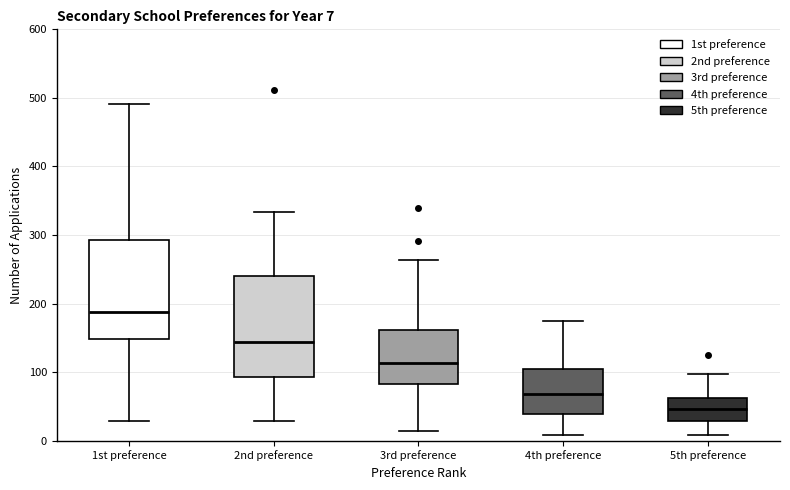

Which box's median line is the highest?

1st preference